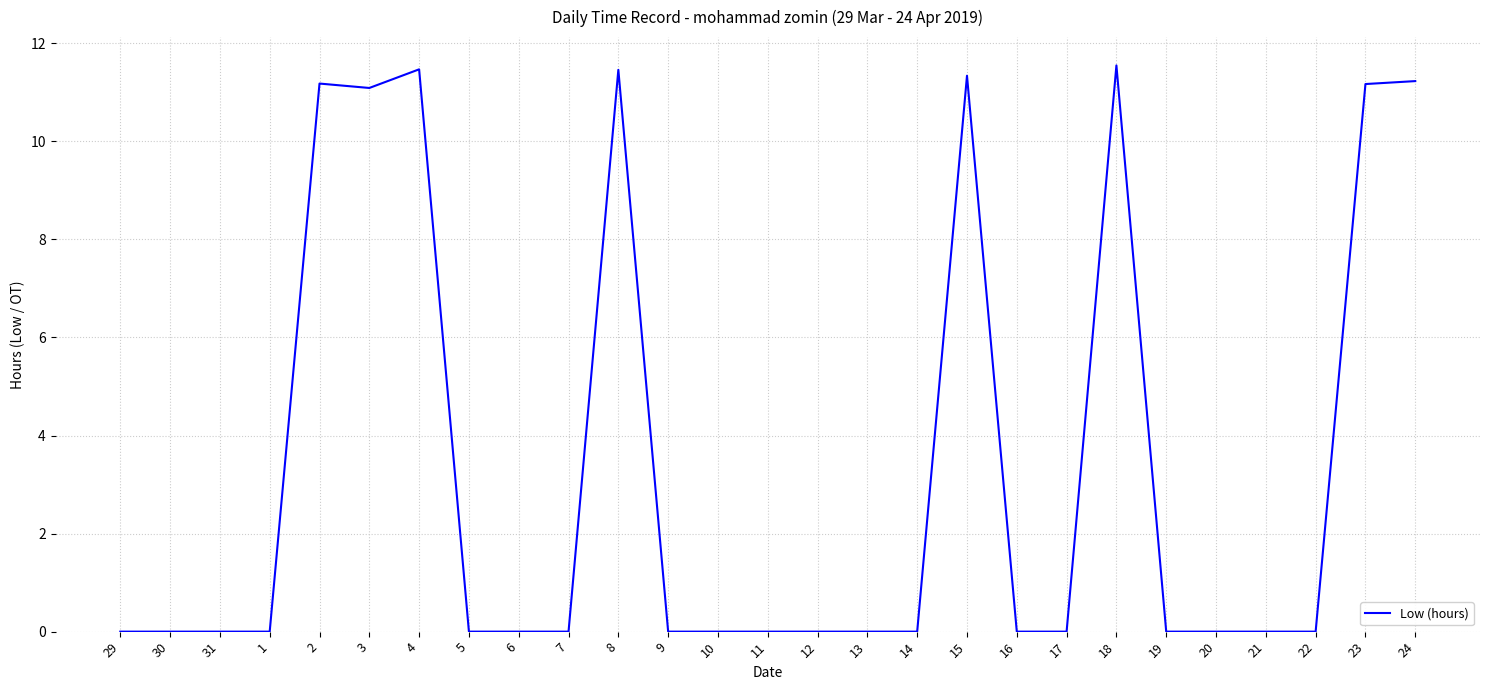

What position from the right is 5?

20